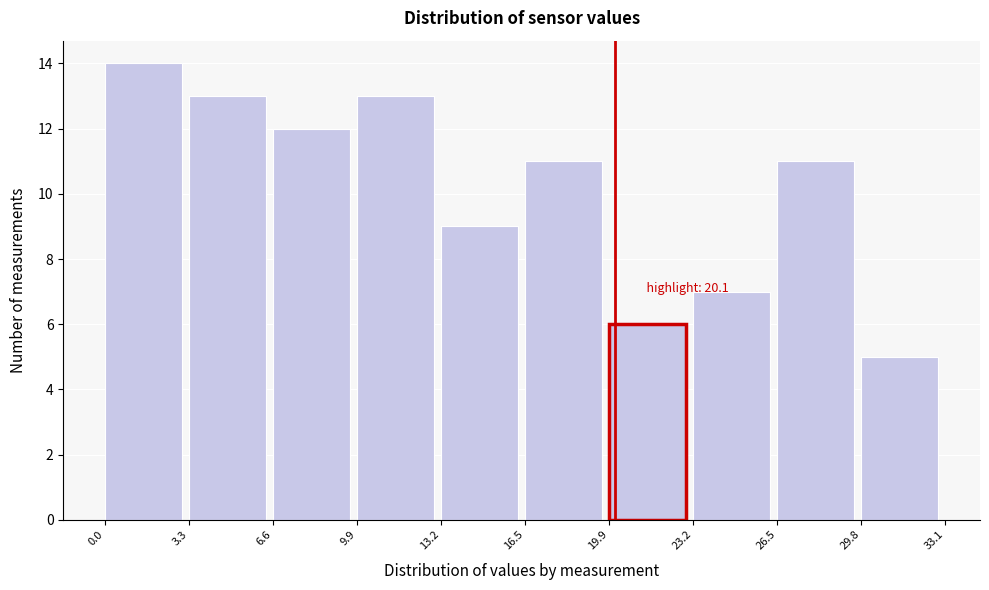

Over which range of the x-axis is the bar tallest?

0.0 to 3.3